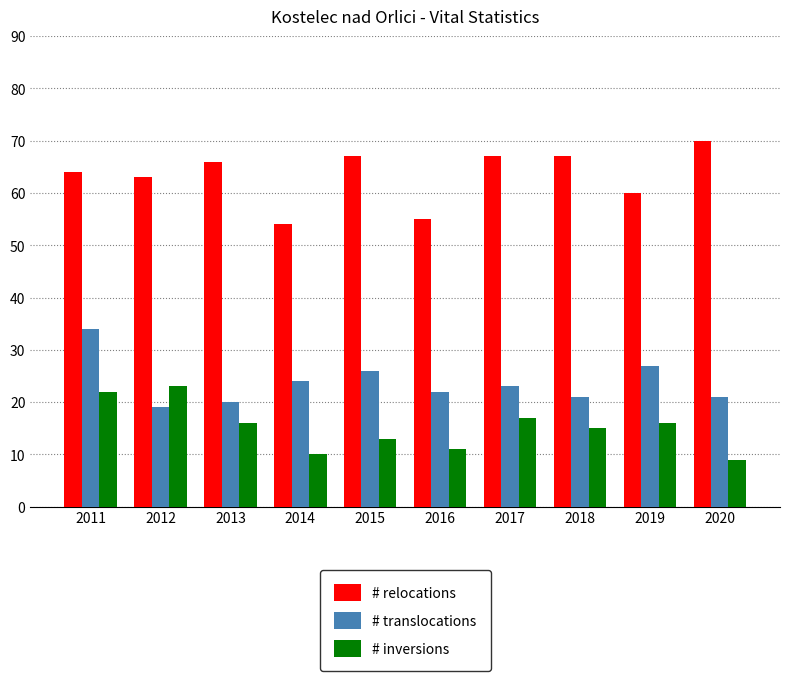

Is the value of # relocations at 2017 greater than the value of # translocations at 2013?

Yes